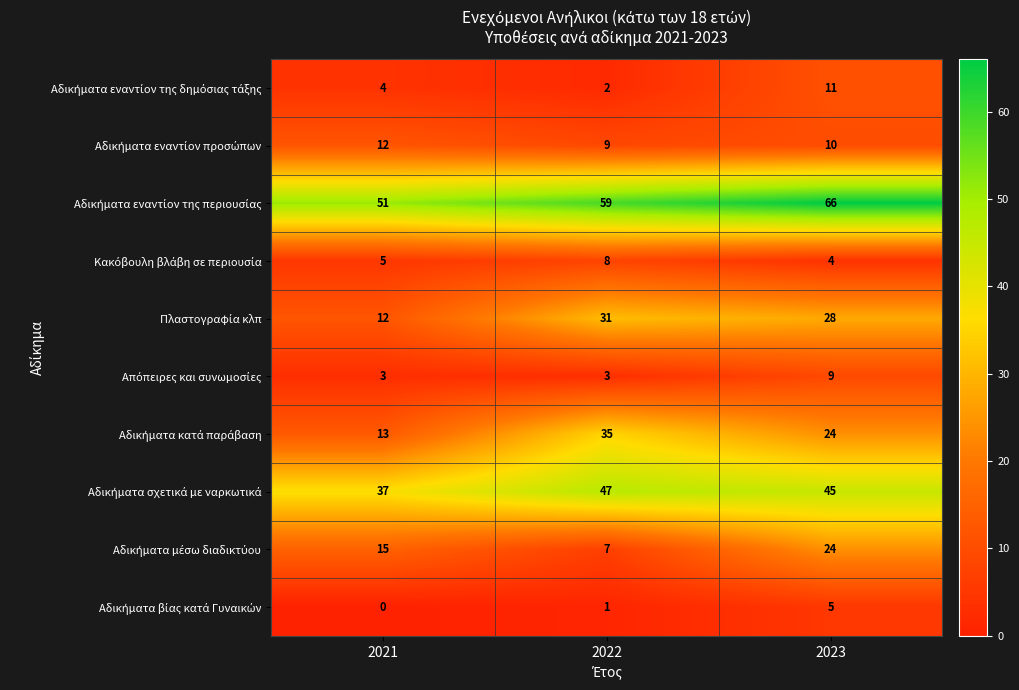

What is the greatest value displayed?

66